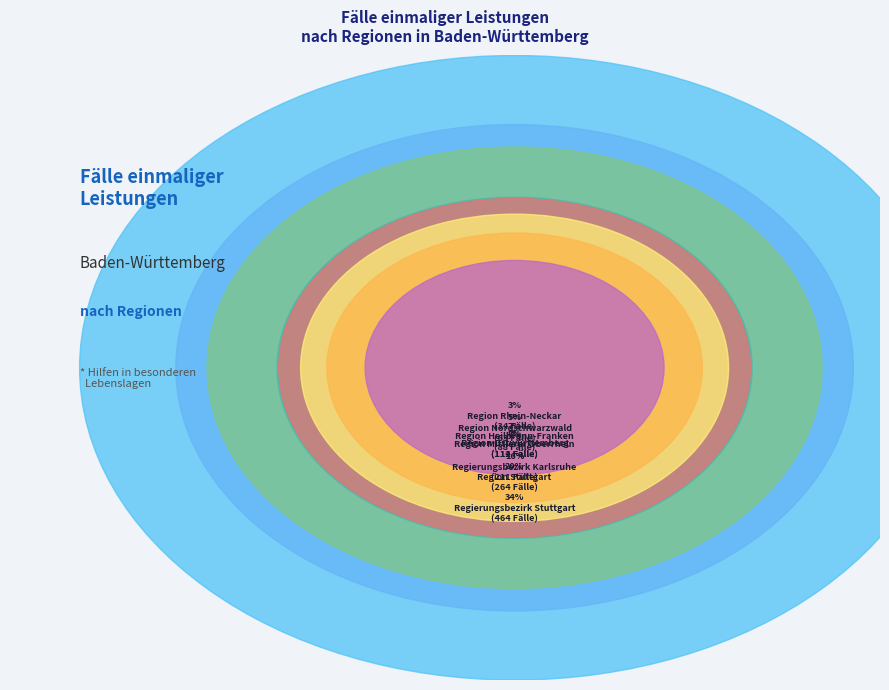

To the nearest percent, what portion does Region Rhein-Neckar represent?

3%